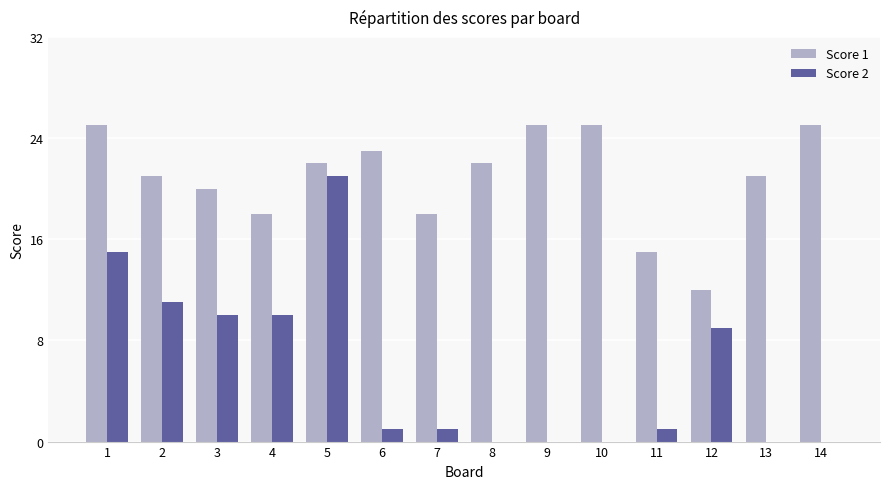

How many Score 1 values are between 18 and 25?

12